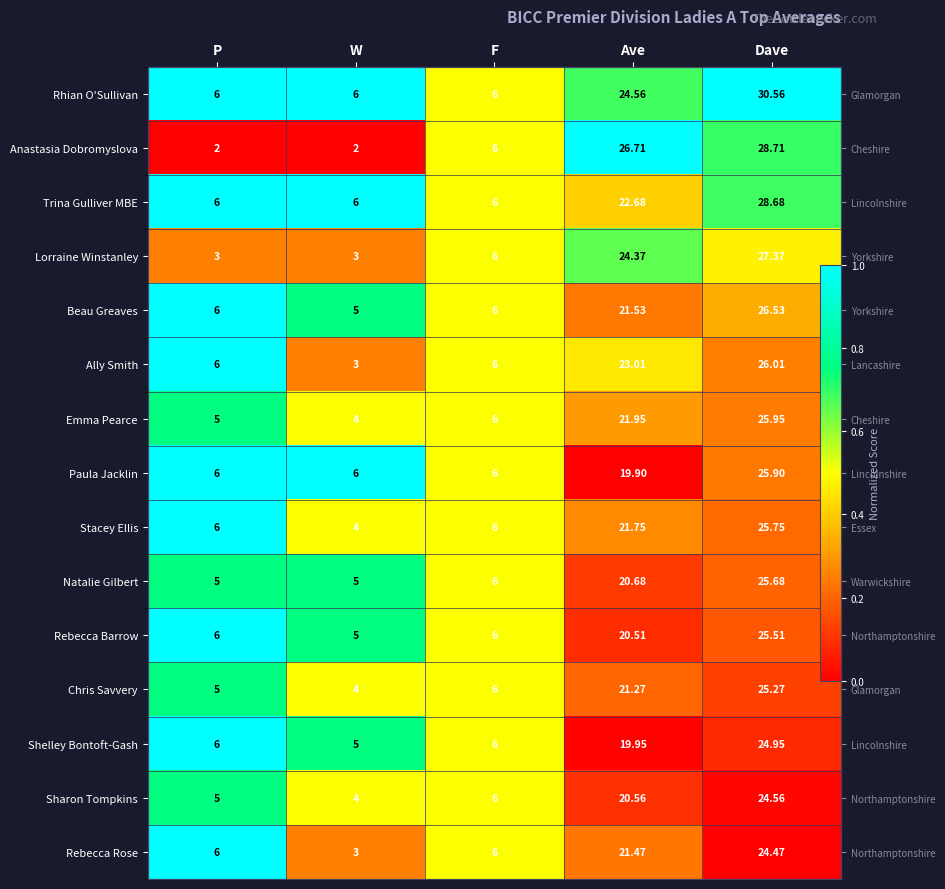

At which category does the chart reach its peak across all series?

P